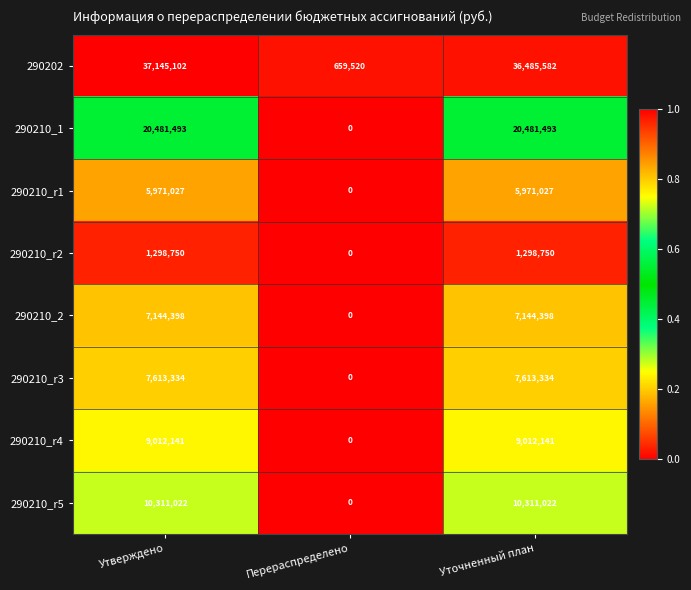

Which series has the largest total across all categories?

290202